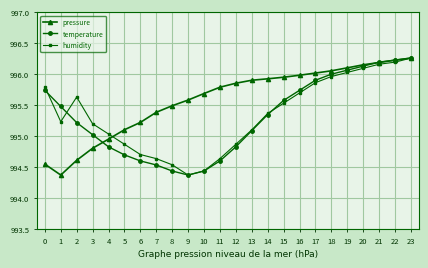

True or false: humidity has a value of 994.6 at 7.

True